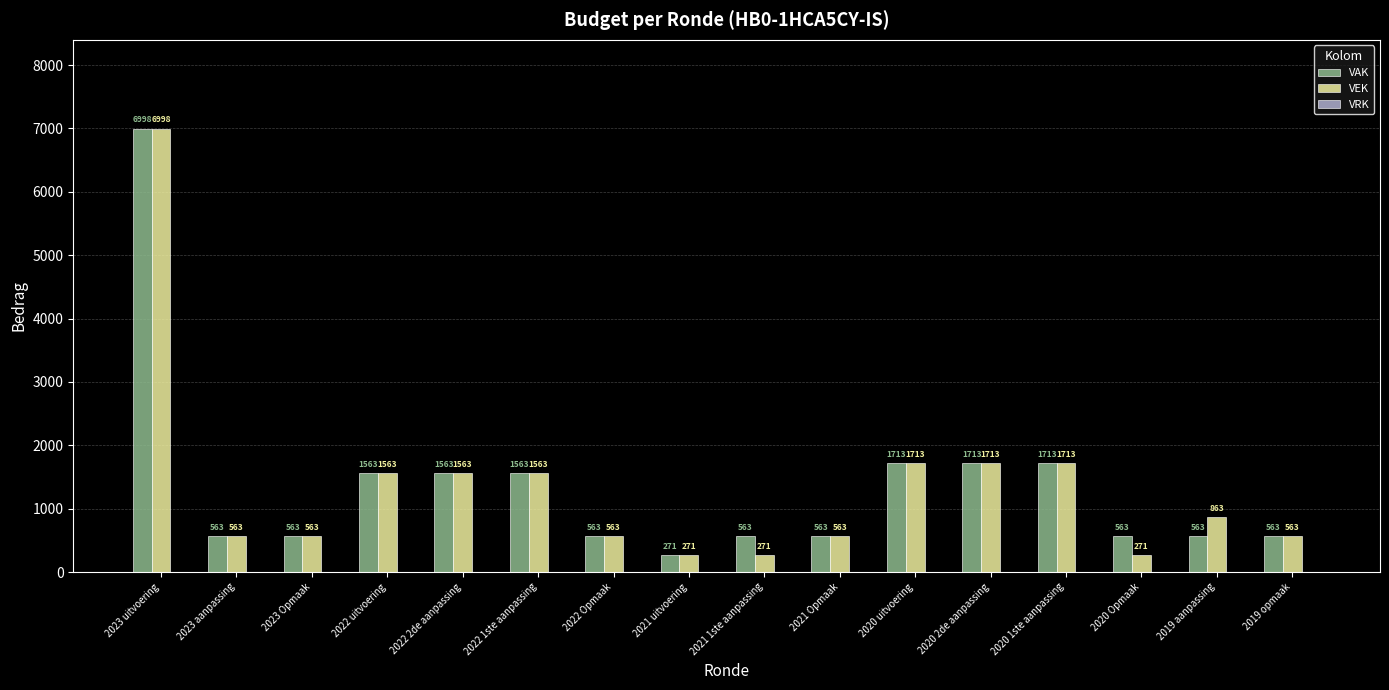

Which series changed the most between 2020 Opmaak and 2019 opmaak?

VEK